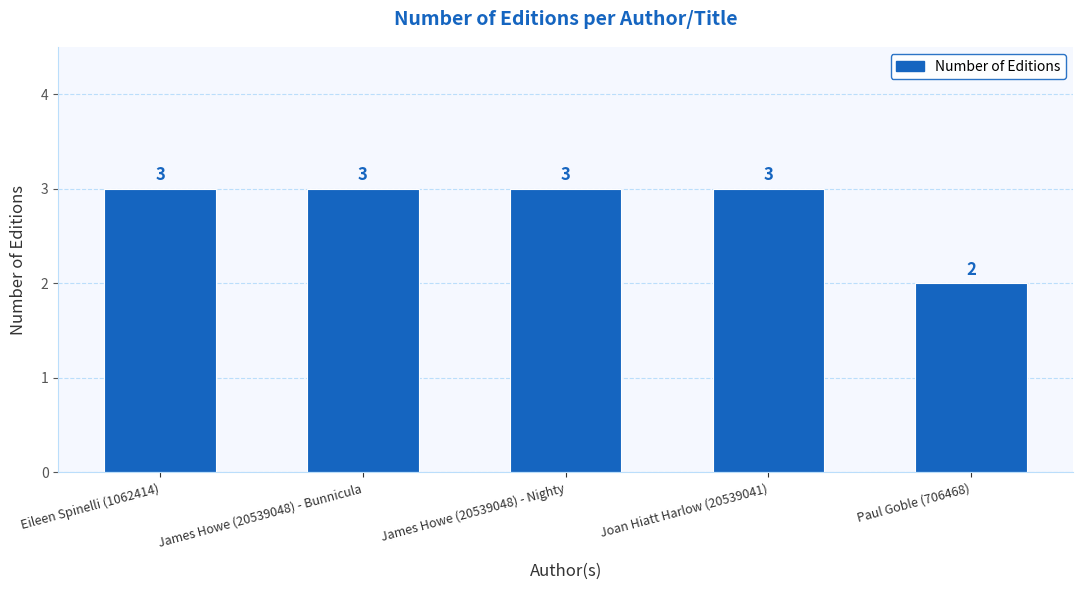

The value at James Howe (20539048) - Nighty is 3. True or false?

True